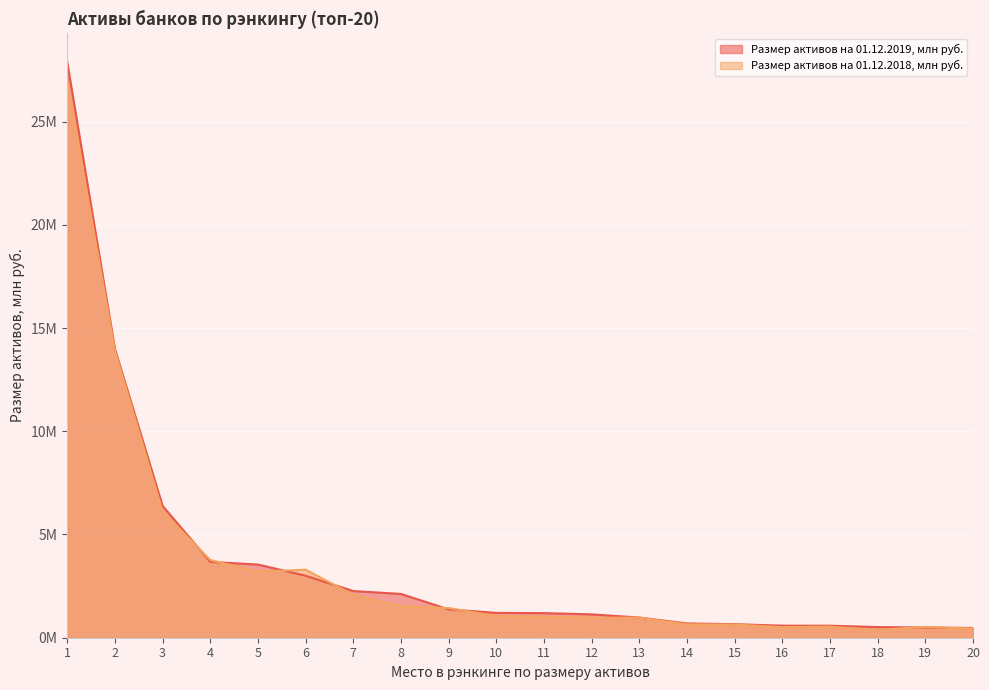

How many lines are shown in the chart?

2